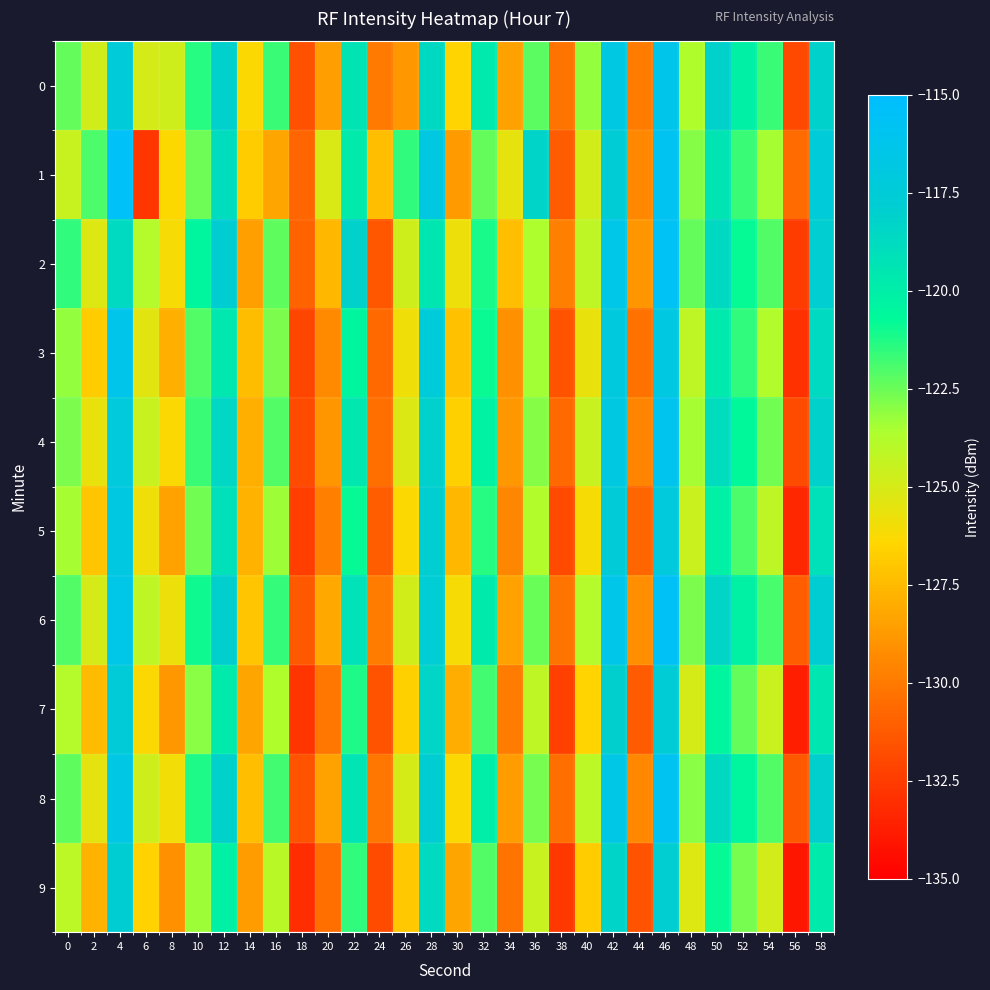

What is the spread (max minus min) of values at 50?

2.6